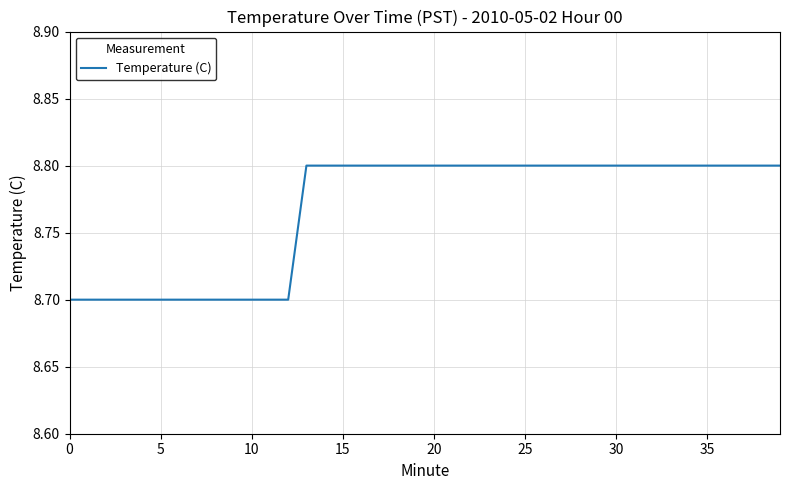

What is the greatest value displayed?

8.8